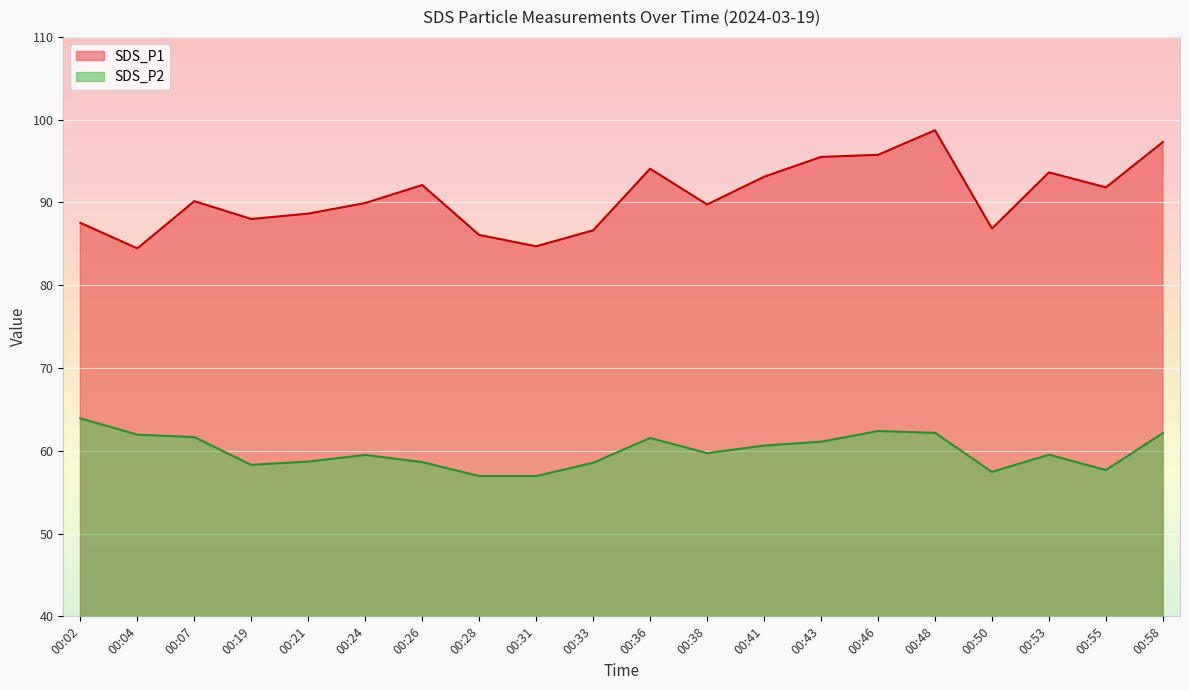

What is the difference between the second highest and second lowest values in the SDS_P1 series?

12.6